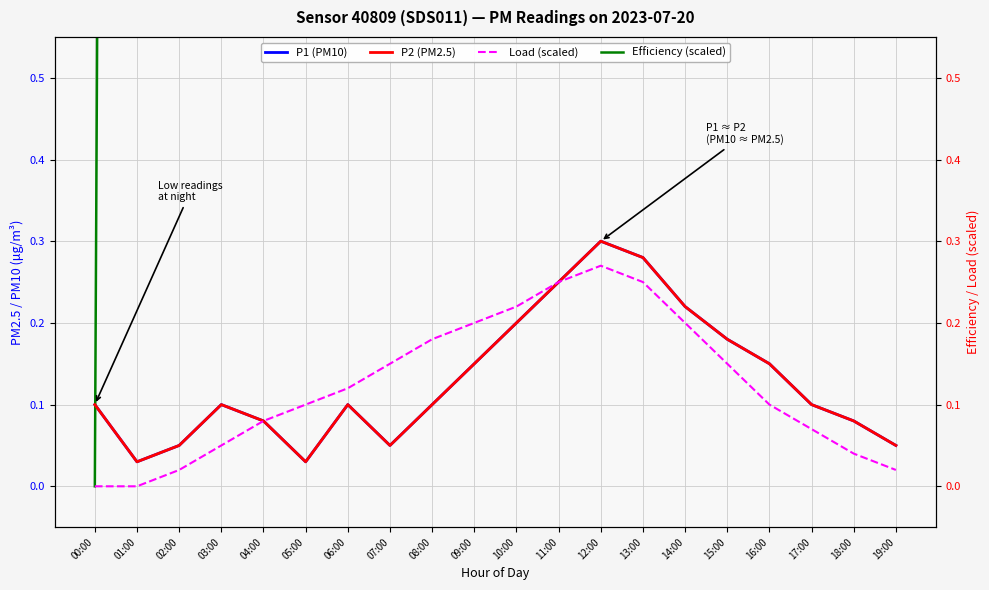

True or false: Load (scaled) and P2 (PM2.5) cross at least once.

False